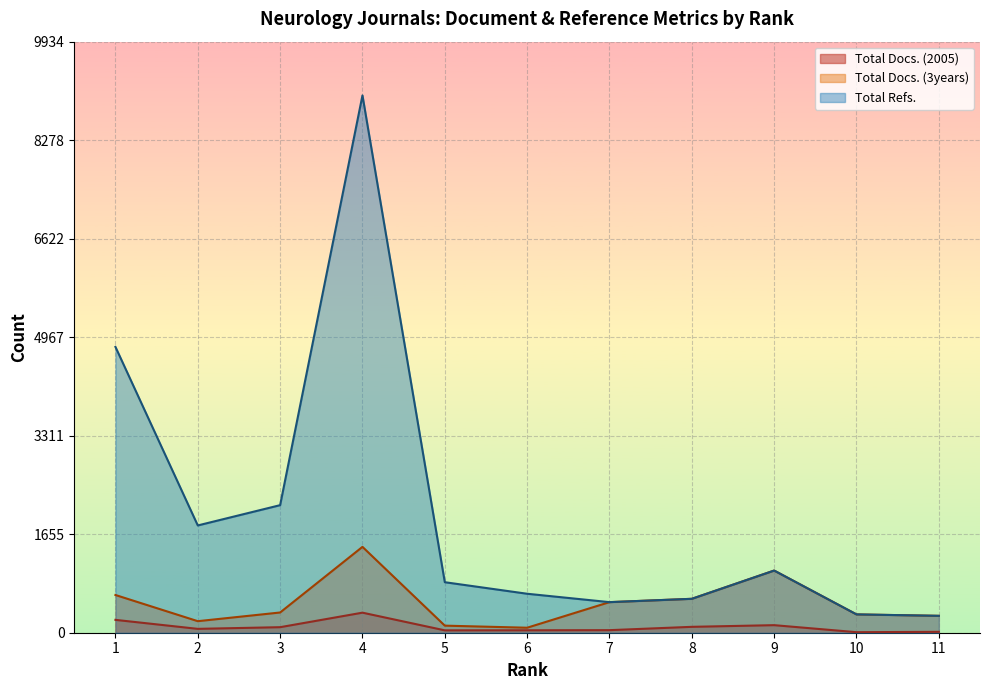

Reading left to right, what are all the values shown in this chart?

Total Docs. (2005): 216	65	93	337	40	41	43	99	127	9	15
Total Docs. (3years): 634	194	340	1443	119	84	514	570	1045	308	284
Total Refs.: 4804	1803	2144	9031	849	655	514	570	1045	308	284